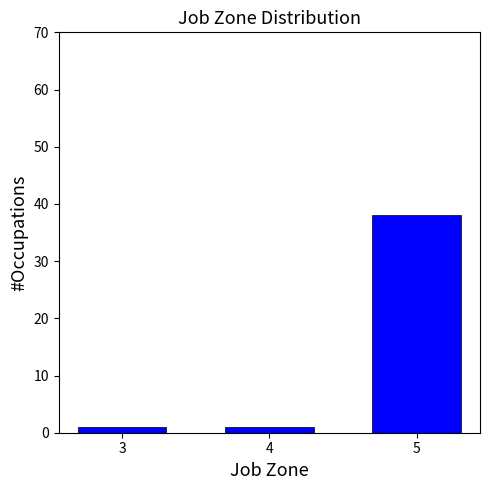

Reading left to right, list all the values displayed in this chart.

1	1	38